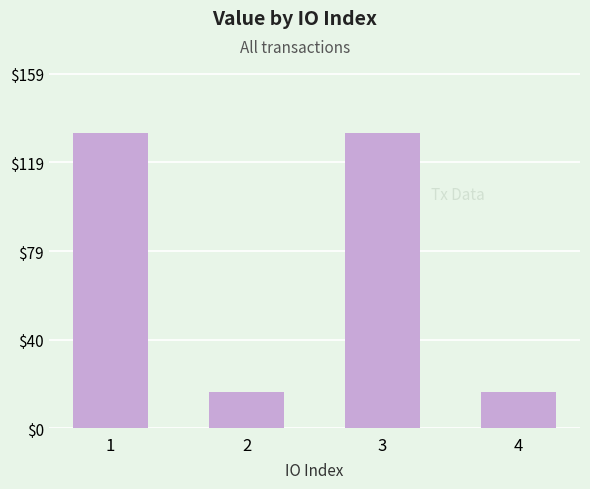

What is the ratio of the value at 1 to the value at 3?

1.0